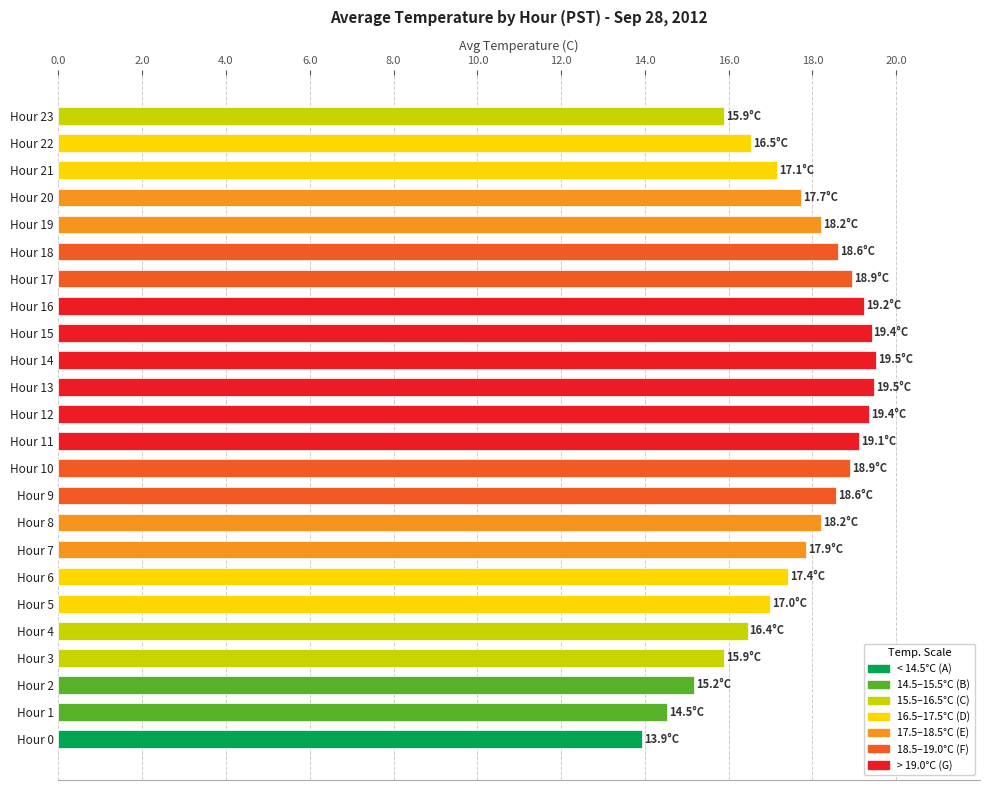

What is the difference between the maximum and second lowest values?

5.0